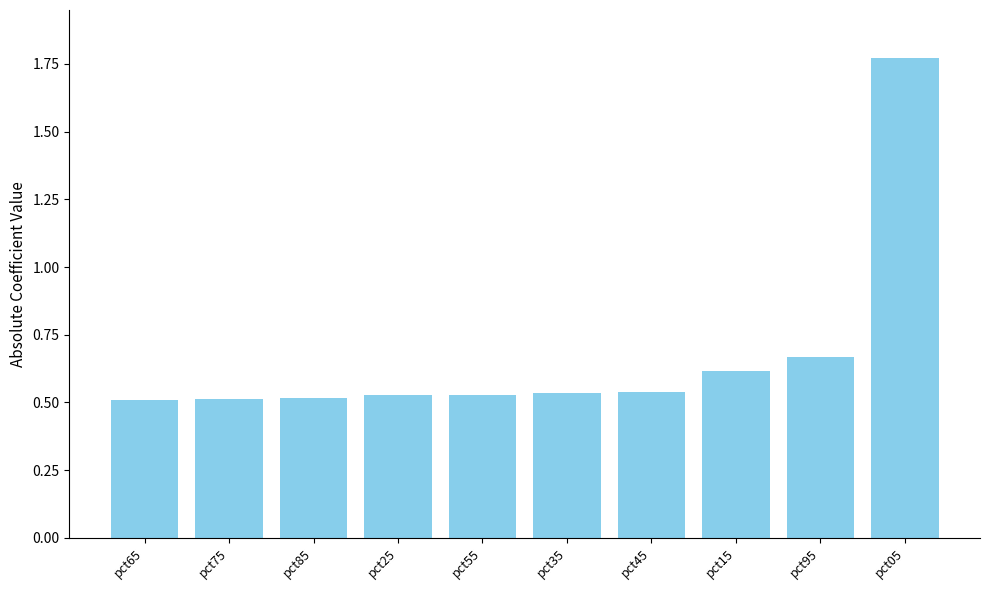

The value at pct55 is 0.3. True or false?

False